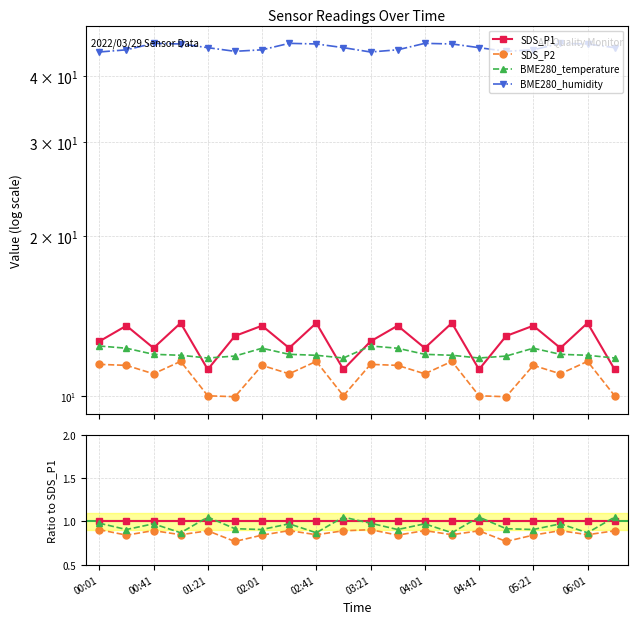

At how many categories does at least one series exceed 1?

20